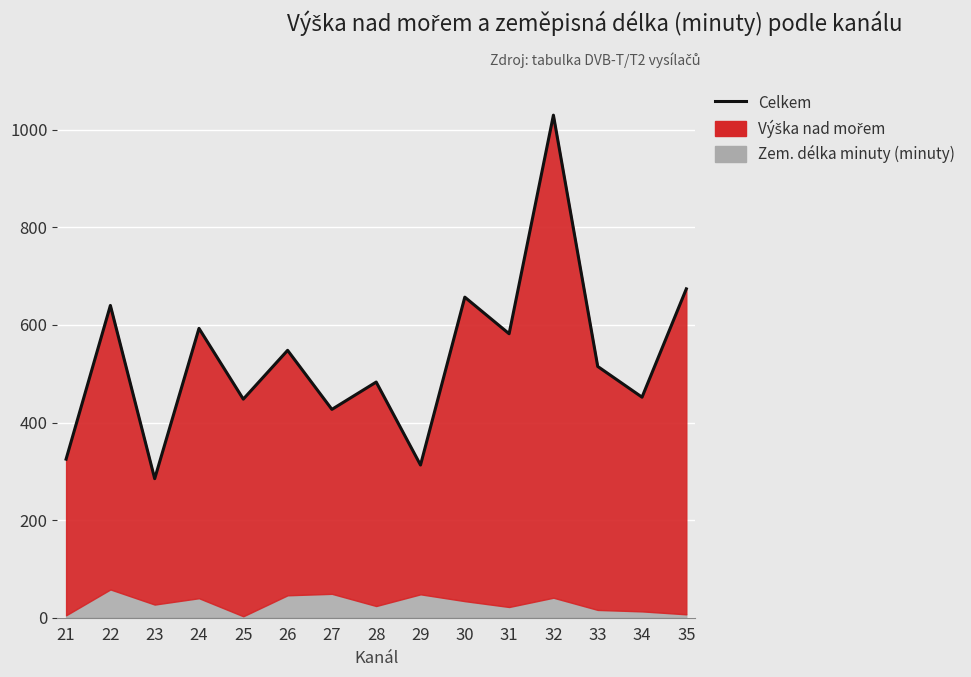

Reading right to left, what are all the values shown in this chart?

35=674	34=452	33=515	32=1030	31=582	30=657	29=313	28=483	27=427	26=548	25=448	24=593	23=285	22=640	21=325